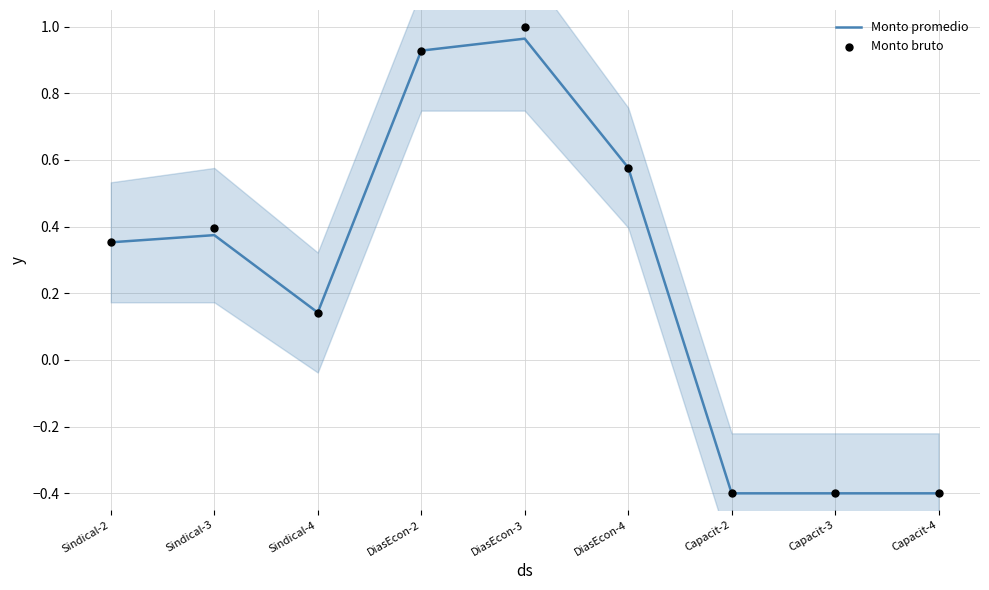

What are all the series names shown in the legend?

Monto promedio, Monto bruto